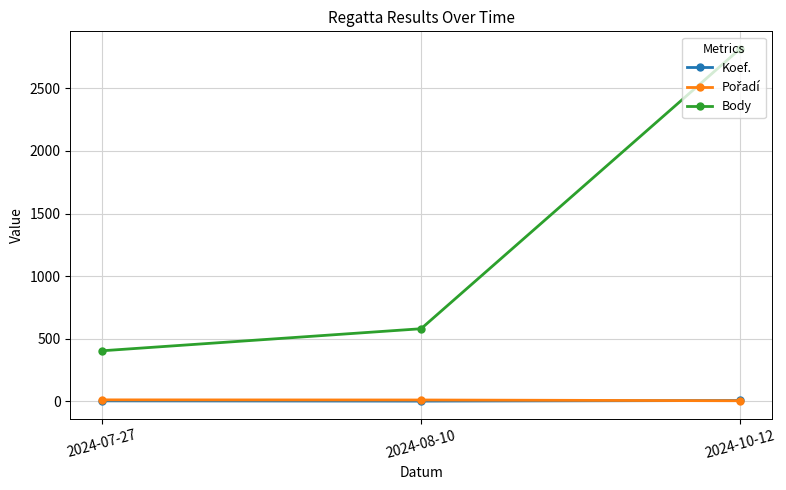

What is the minimum value for Body?

404